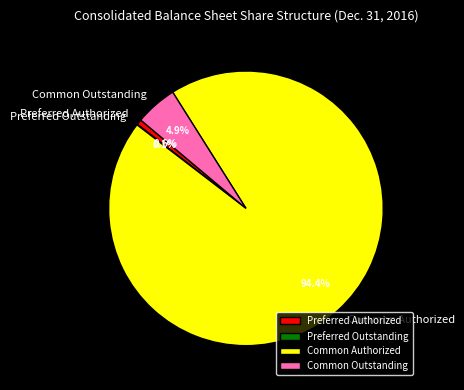

What portion of the pie excludes Common Authorized?

5.6%